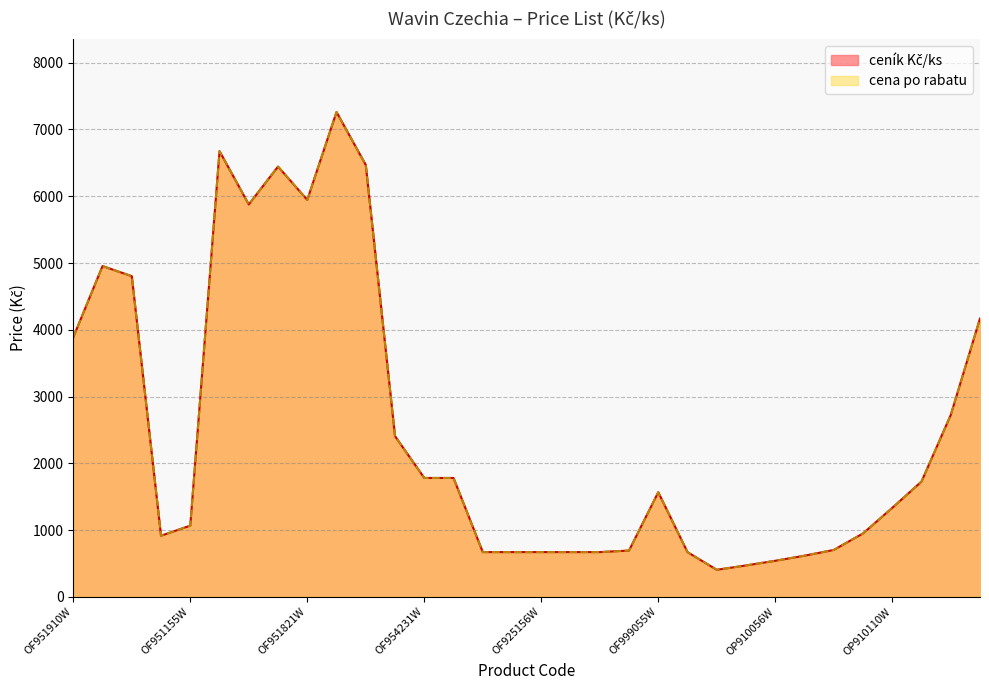

Where is cena po rabatu nearest to the value 3833?

OF951910W